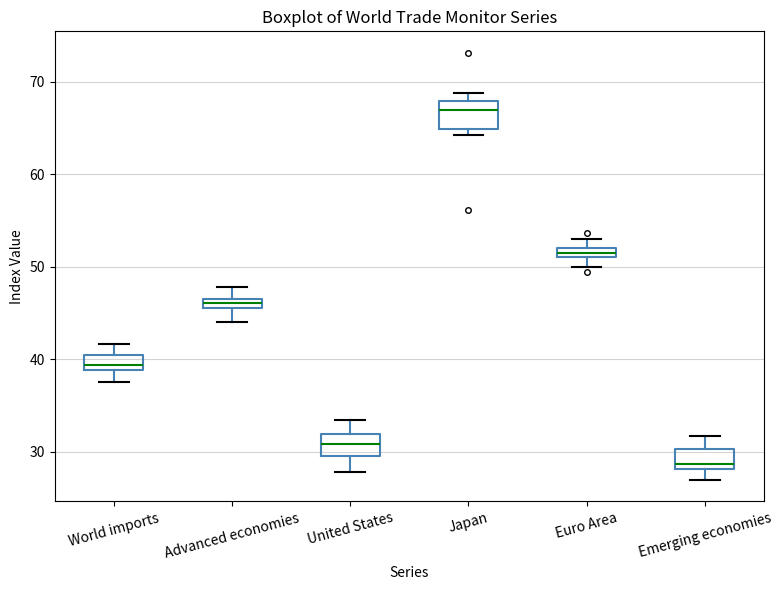

Which box has the highest median line?

Japan